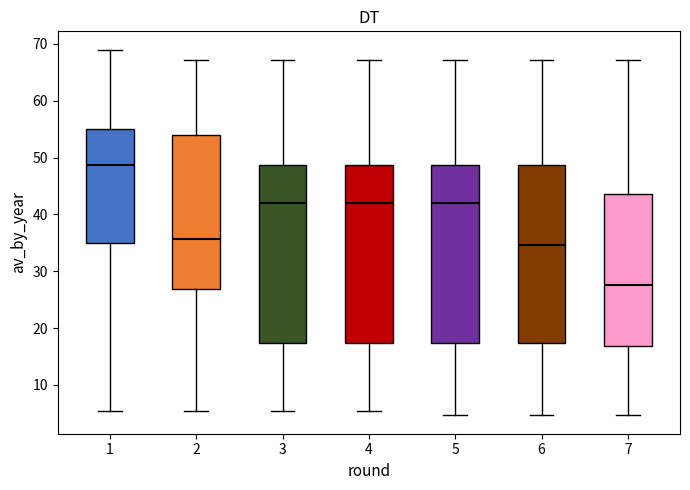

Where does the median line of the box at x = 5 sit on the y-axis? The values are not printed on the chart, so give them approximately, as read against the axis.

42